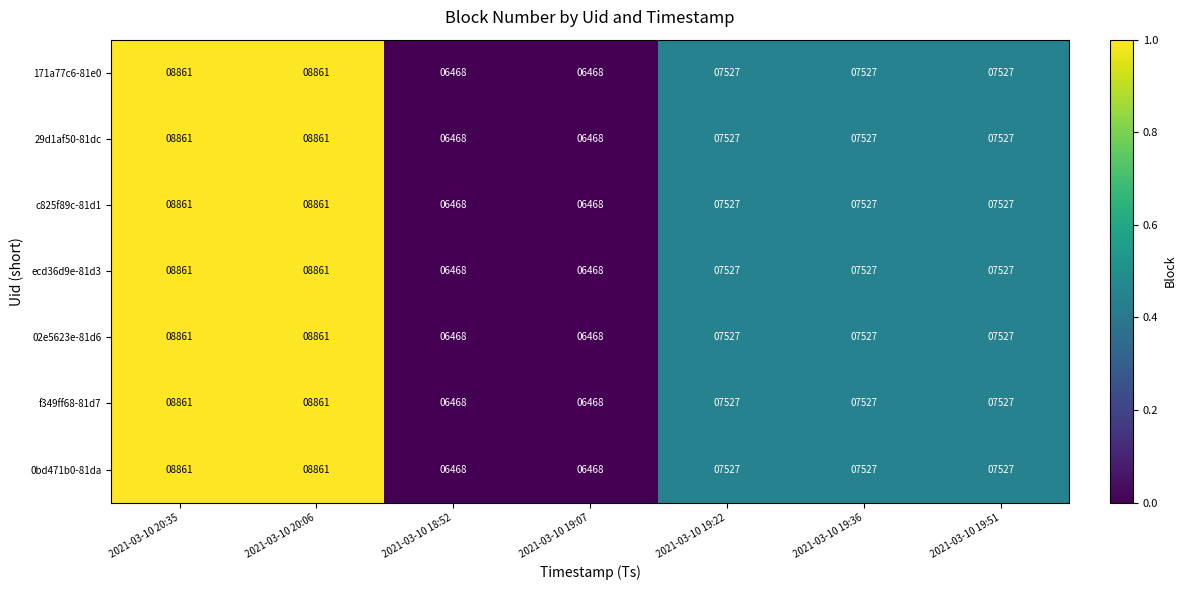

Where does the 29d1af50-81dc series first go above 7527?

2021-03-10 20:35